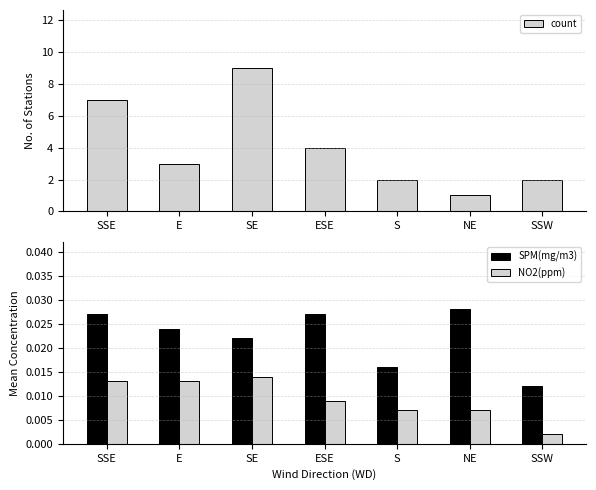

What is the label of the 6th bar from the left?

NE